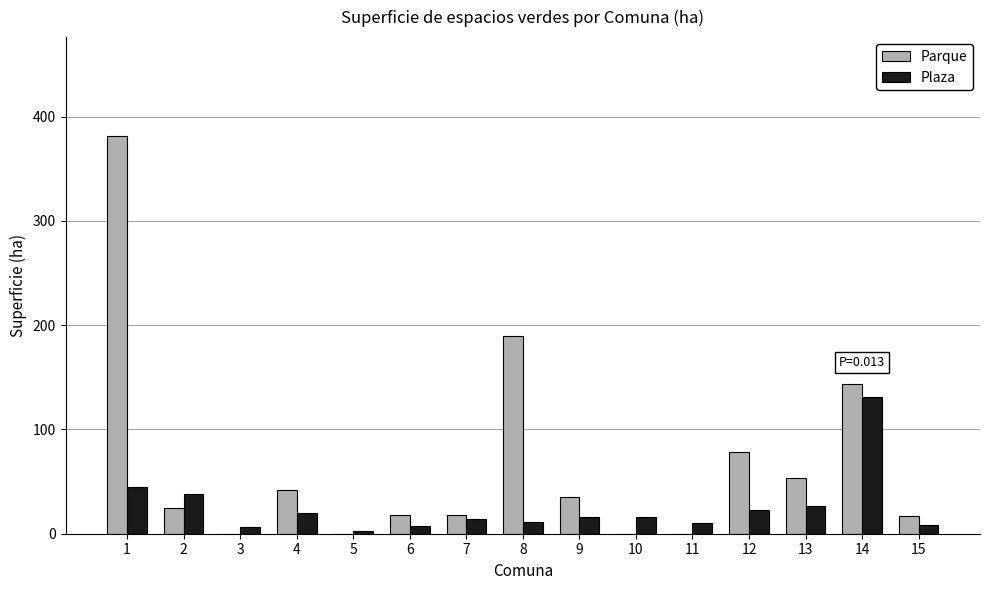

What is the maximum value shown in the chart?

381.1